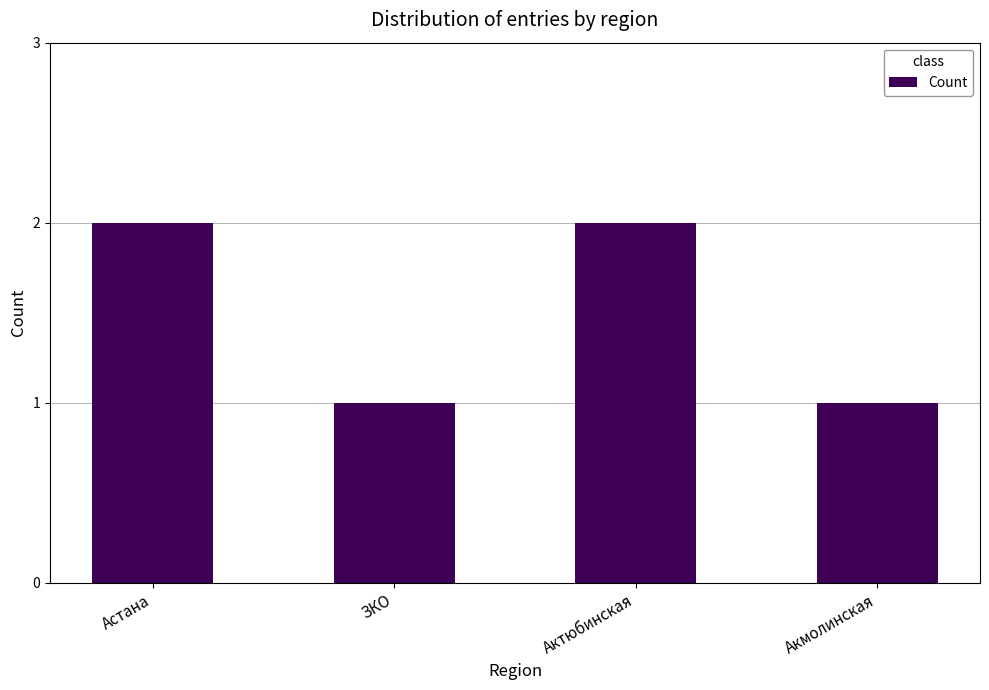

Reading left to right, extract all data points from this chart.

2	1	2	1